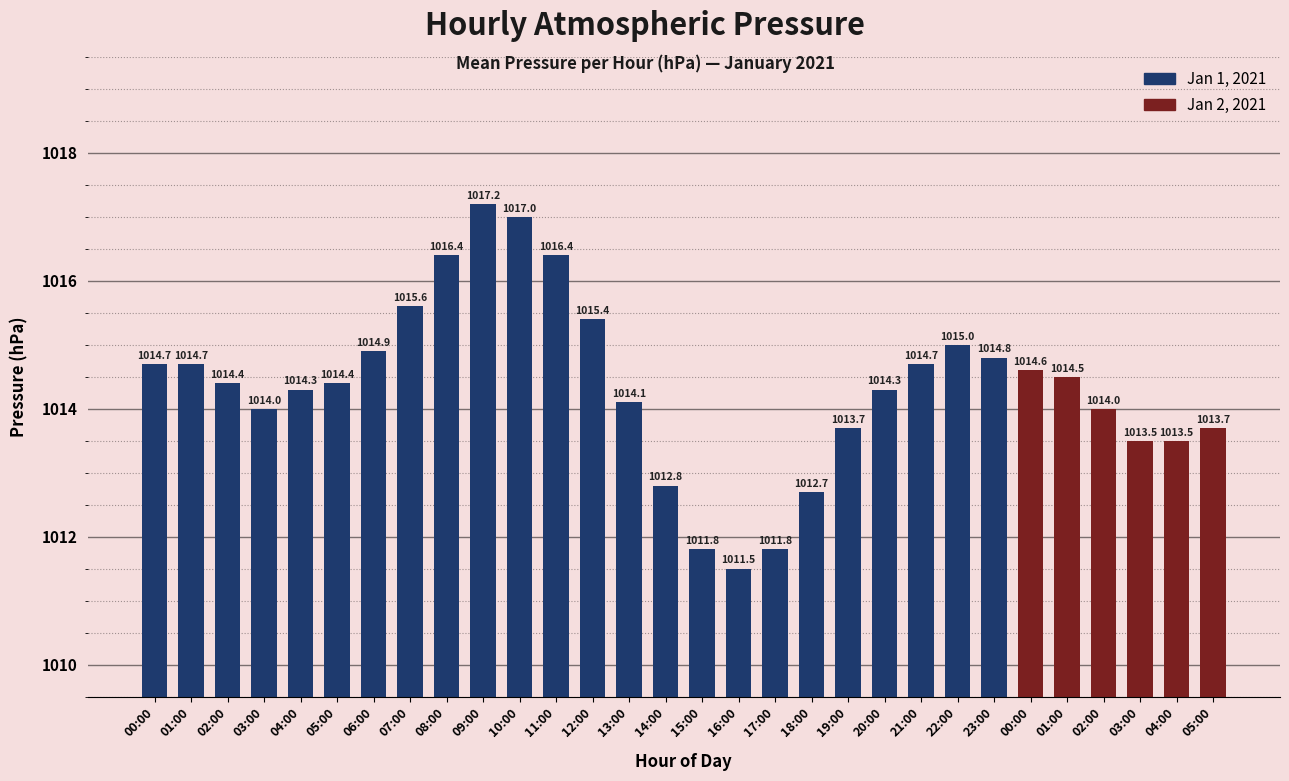

What is the maximum value shown in the chart?

1017.2